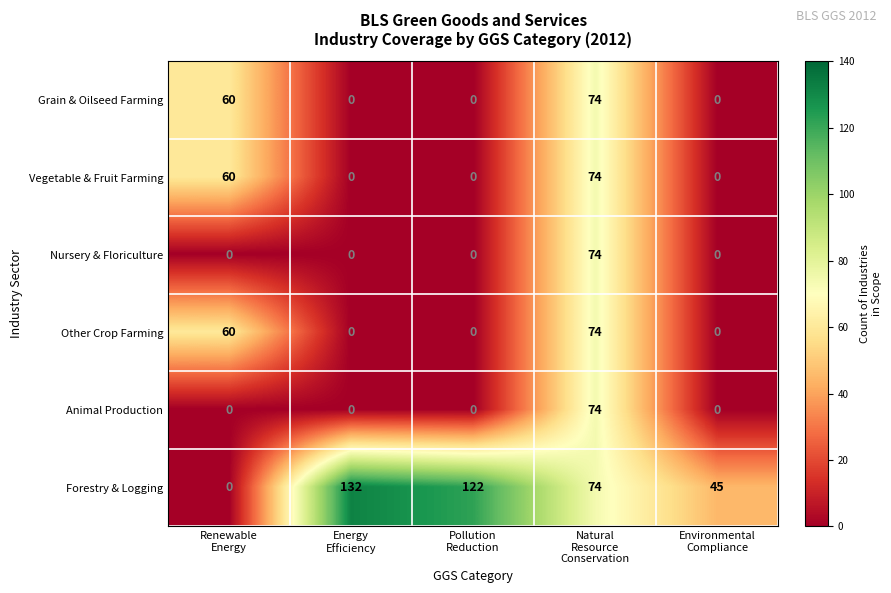

How many Grain & Oilseed Farming values are between 0 and 60?

4